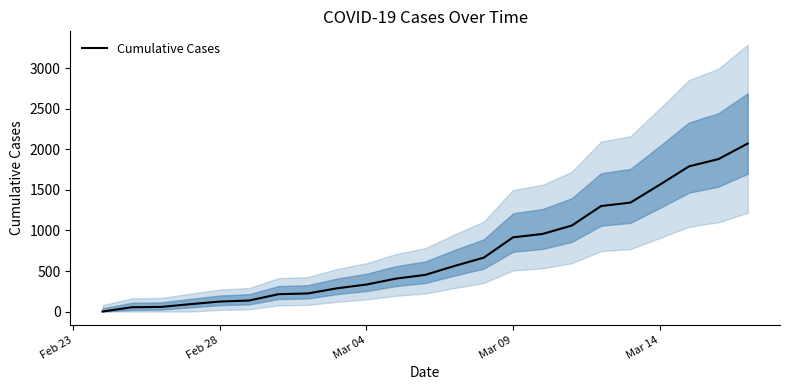

Reading right to left, extract all data points from this chart.

2073	1881	1792	1565	1344	1302	1061	957	916	665	562	452	406	333	287	223	214	136	123	91	57	53	0